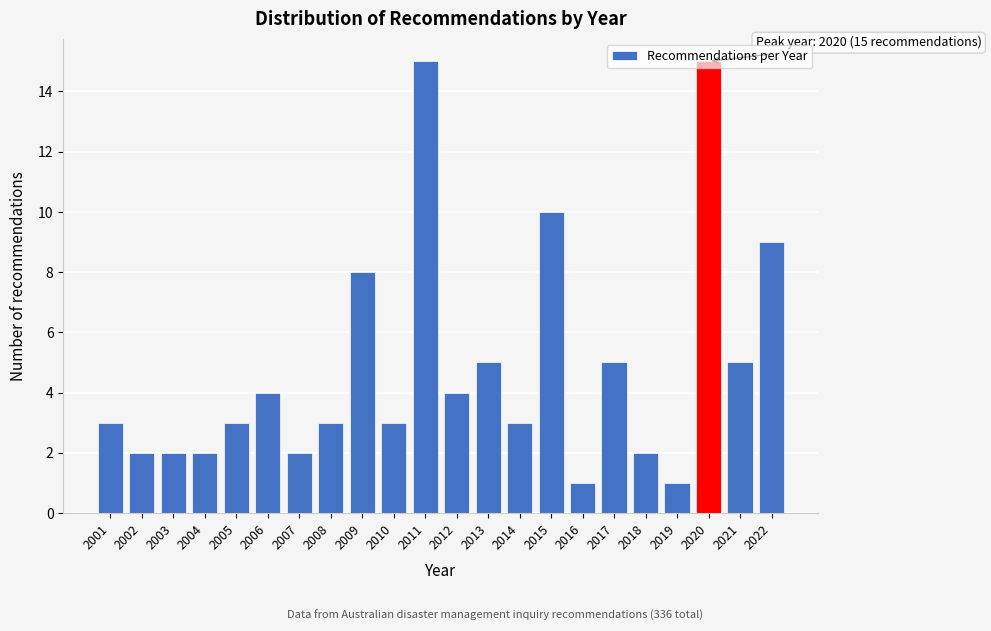

What is the greatest value displayed?

15